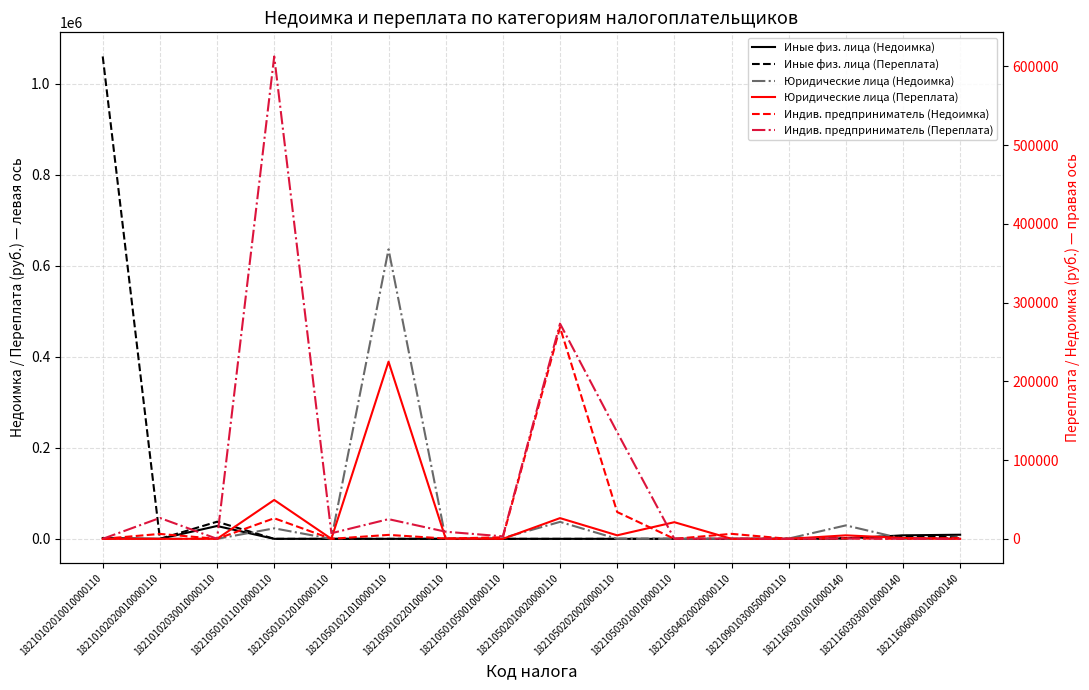

Reading left to right, what are all the values shown in this chart?

Иные физ. лица (Недоимка): 1815.4	0.0	28180.9	0.0	0.0	0.0	0.0	0.0	0.0	0.0	0.0	0.0	0.0	900.0	7696.0	9000.0
Иные физ. лица (Переплата): 1059721.0	0.0	37570.3	0.0	0.0	0.0	0.0	0.0	0.0	0.0	0.0	0.0	0.0	1291.3	6530.2	3000.0
Юридические лица (Недоимка): 0.0	0.0	0.0	23042.1	0.0	636009.8	140.1	1748.0	37245.1	9.9	0.0	0.0	613.9	29532.2	0.0	0.0
Юридические лица (Переплата): 0.0	0.0	0.0	49386.2	0.8	225029.7	295.9	6.5	26320.1	4473.8	21138.0	0.0	1.1	4434.7	1100.0	0.0
Индив. предприниматель (Недоимка): 0.0	6239.2	0.0	26146.9	4.6	5020.5	370.9	1947.0	268576.0	34058.5	0.0	6338.6	0.0	575.0	0.0	1000.0
Индив. предприниматель (Переплата): 0.0	26532.2	0.0	612744.1	7115.8	25014.6	9025.0	3173.6	273400.6	135407.1	0.0	267.9	0.0	550.0	0.0	0.0